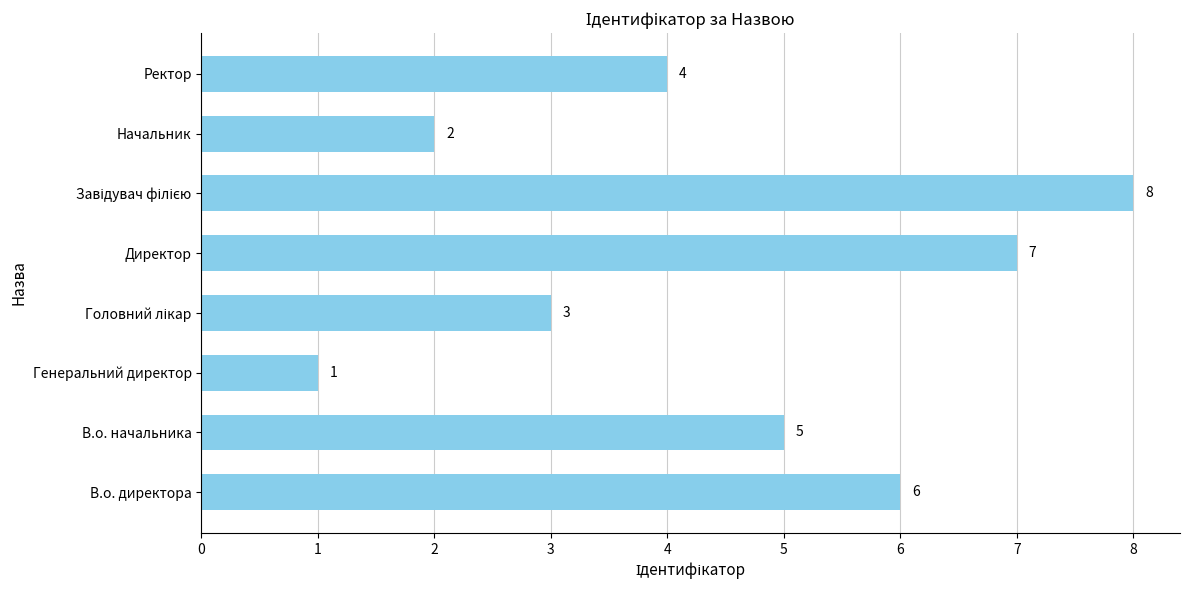

Which label corresponds to the smallest value in the chart?

Генеральний директор